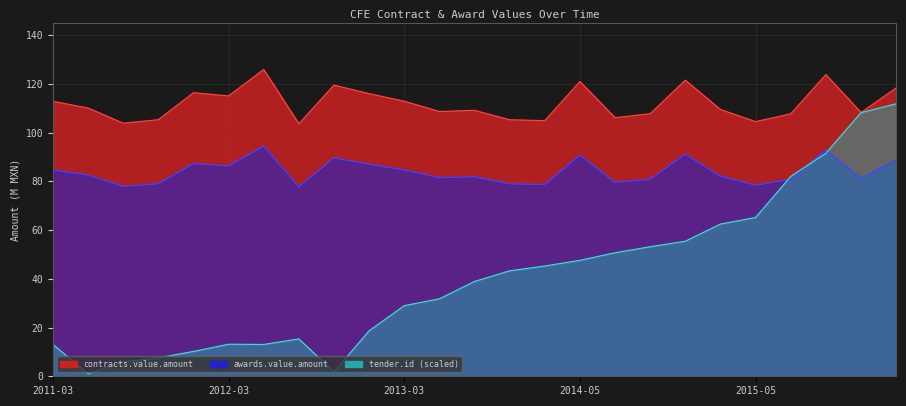

Which series ends up on top after the final intersection of awards.value.amount and tender.id (scaled)?

tender.id (scaled)